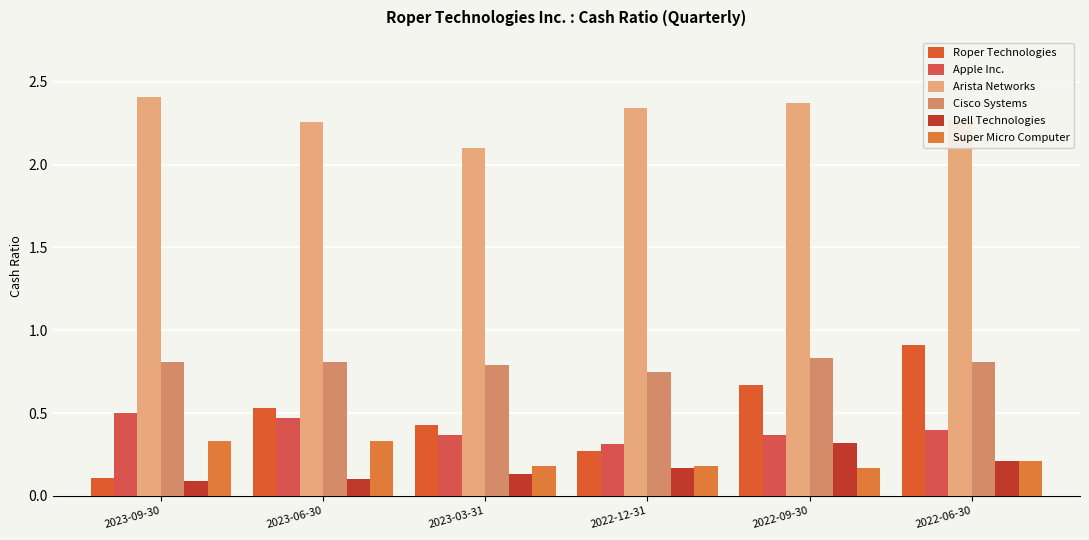

What is the sum of the Arista Networks values at 2022-06-30 and 2023-09-30?

4.7